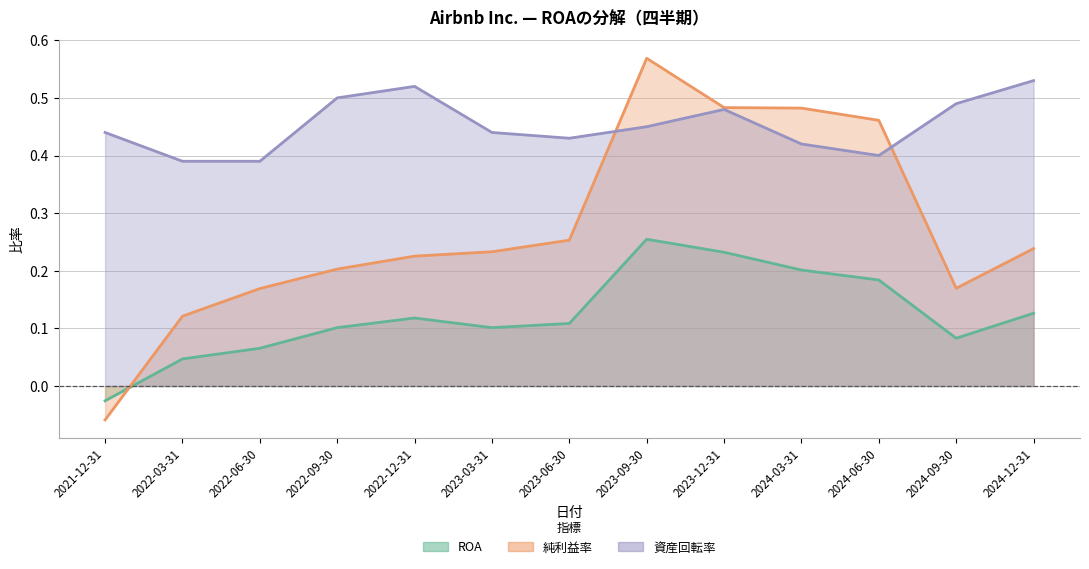

What is the approximate value of 資産回転率 at 2022-03-31?

0.4